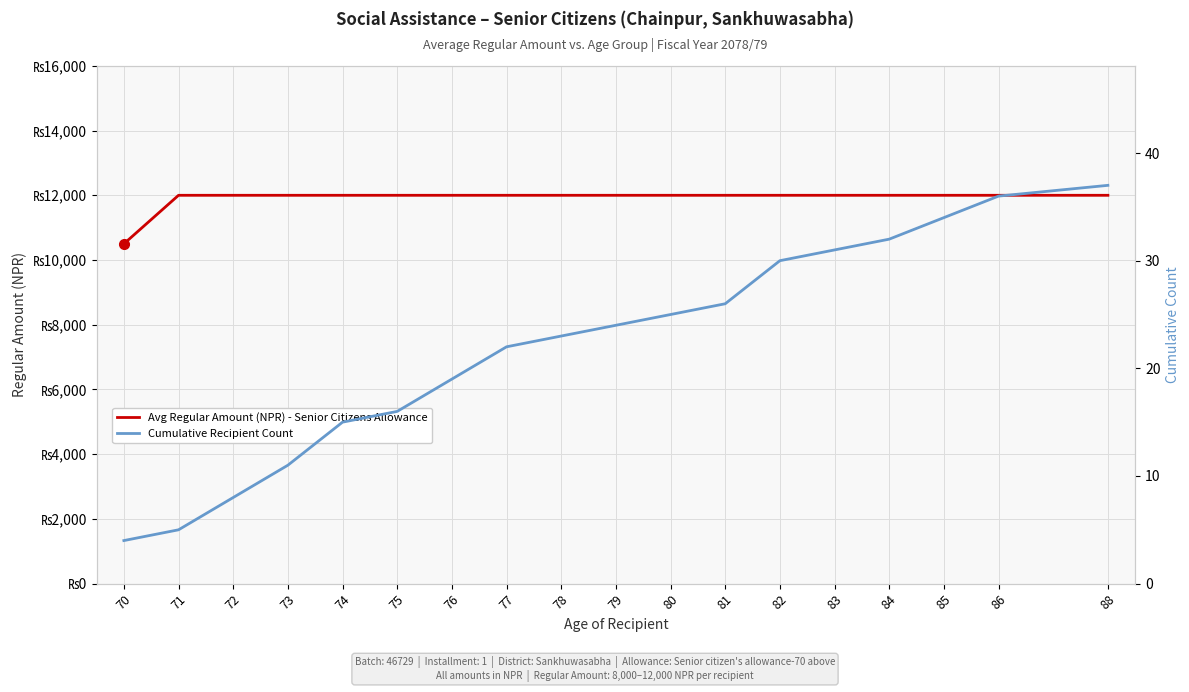

Rank the series by their average value, from lowest to highest.

Cumulative Recipient Count, Avg Regular Amount (NPR) - Senior Citizens Allowance